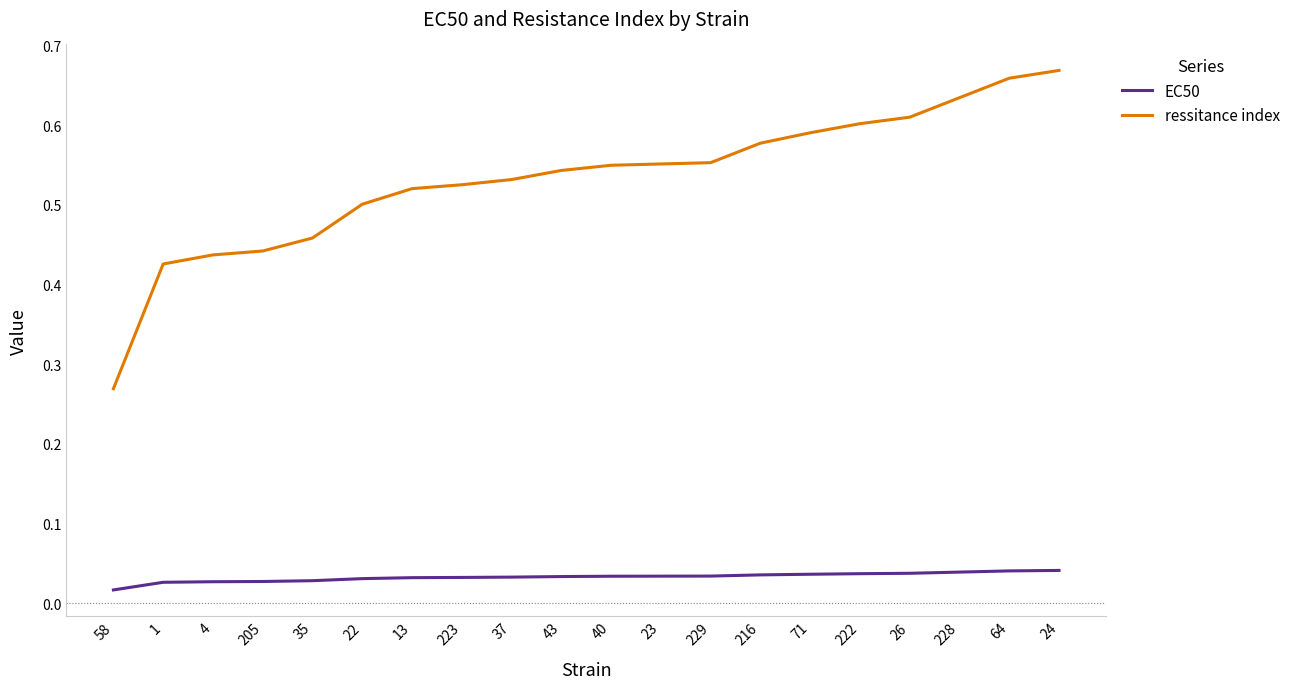

At which category does the chart reach its minimum across all series?

58